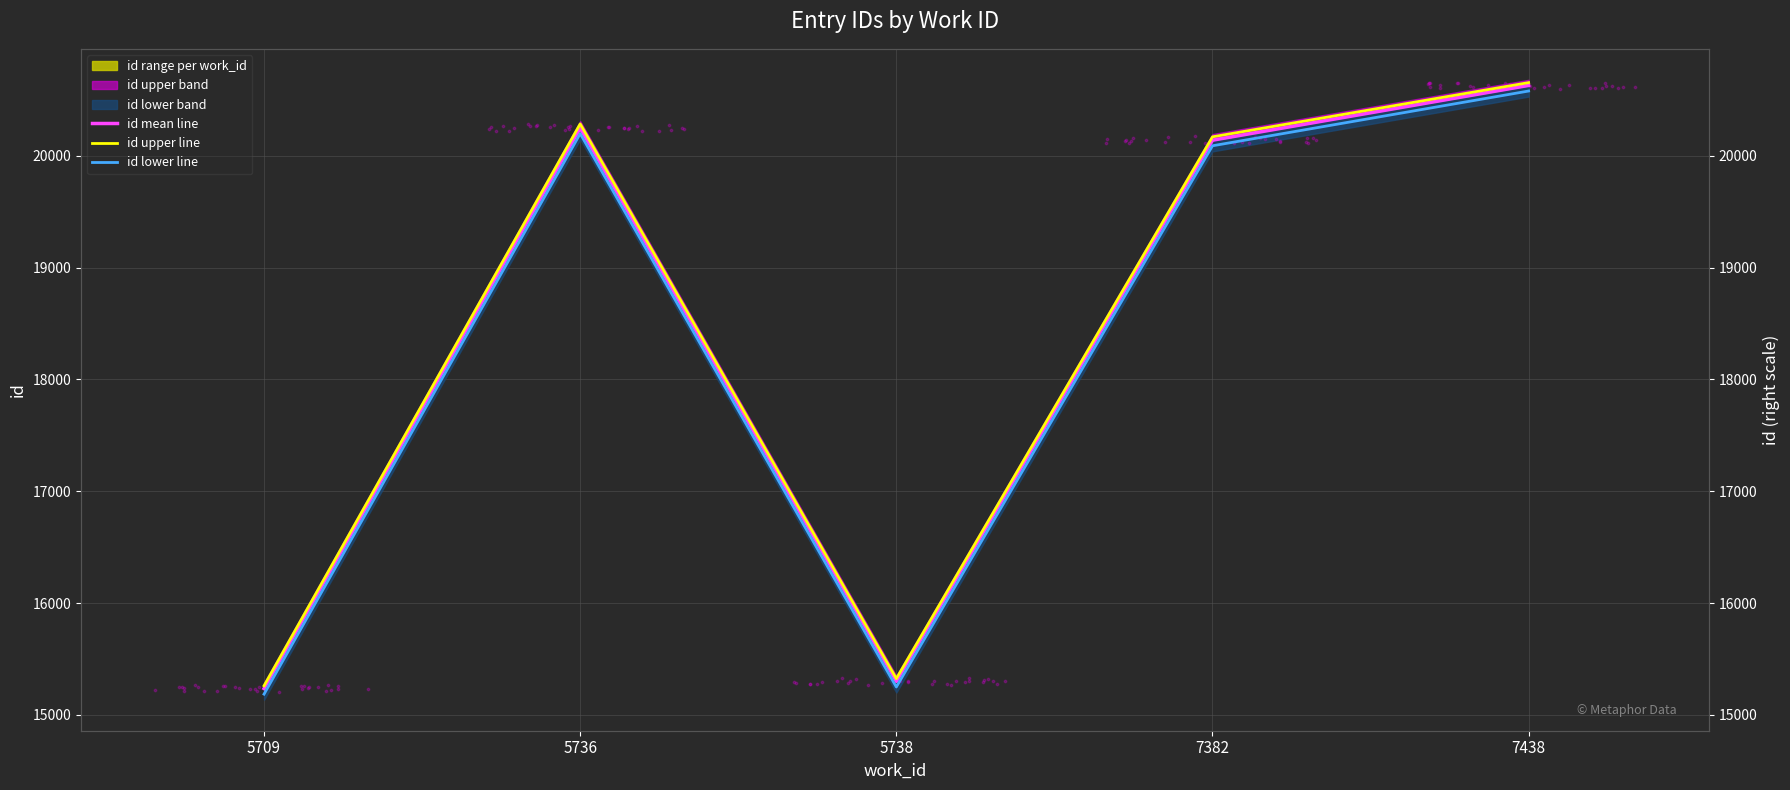

At which category is the sum across all series the highest?

7438